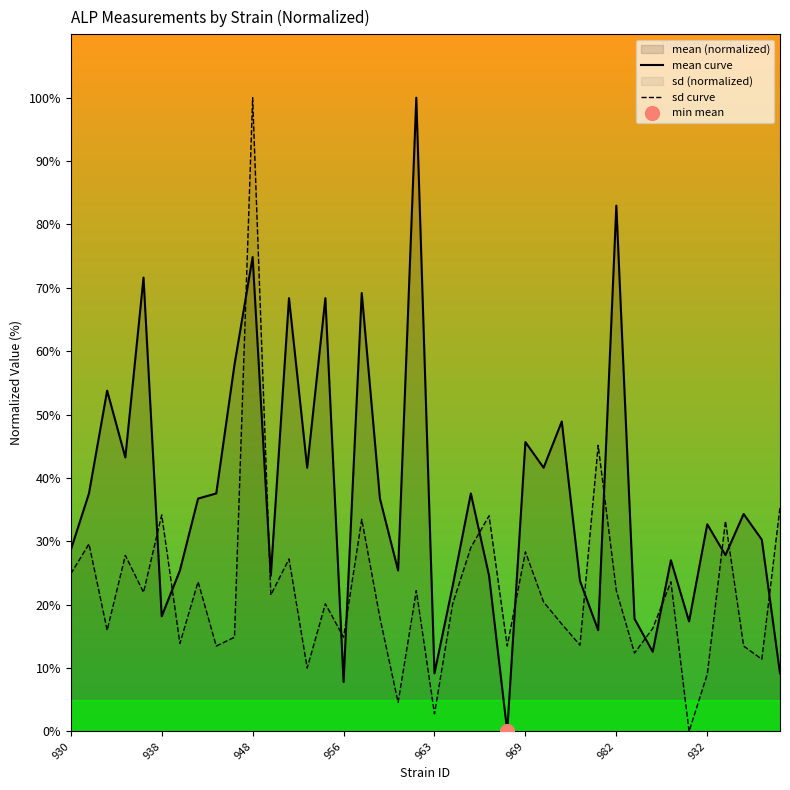

How many times do mean curve and sd curve cross each other?

15